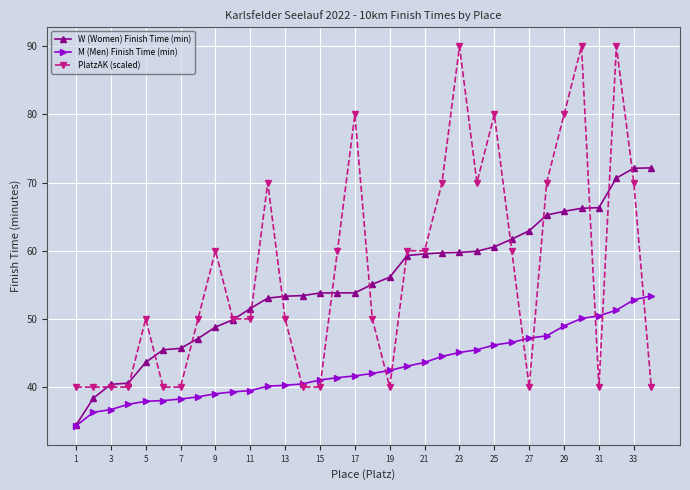

What is the smallest value displayed?

34.3